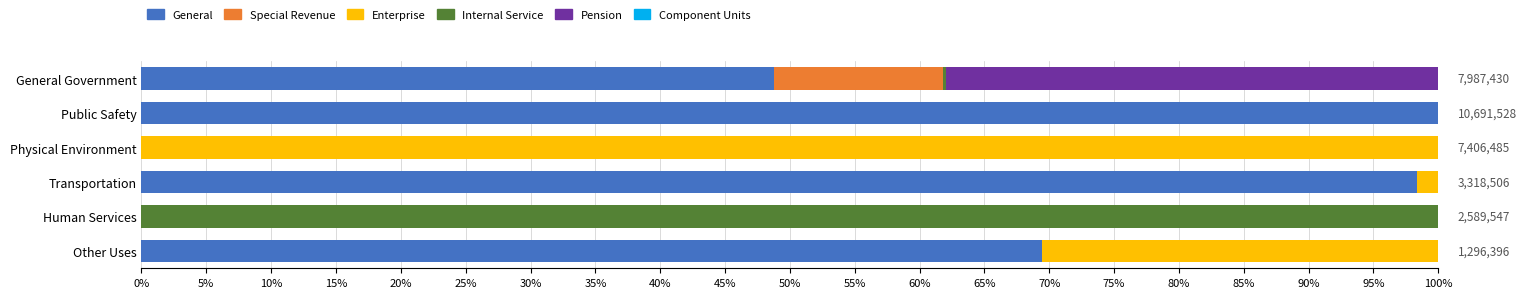

What is the maximum value for General?

100.0